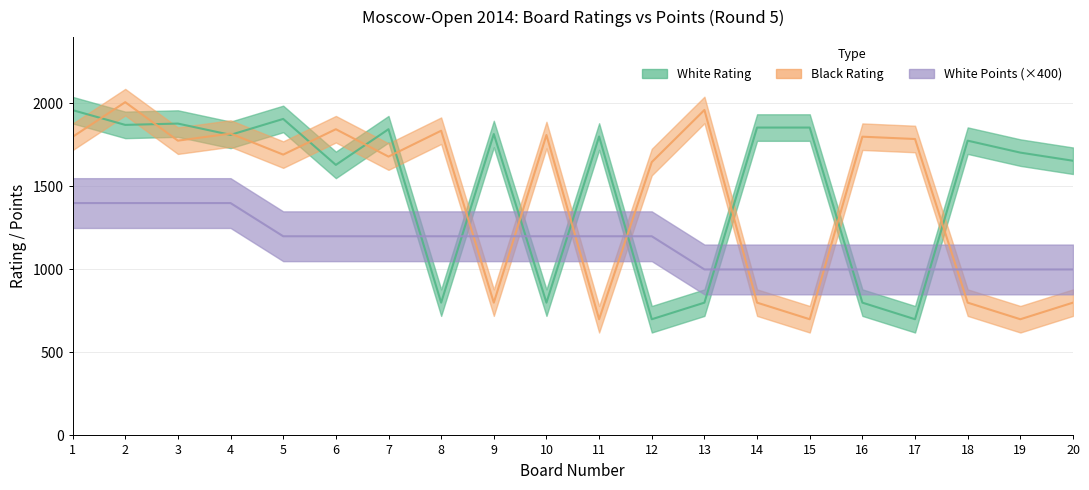

True or false: White Points has more than 1 points higher than both neighbors.

False